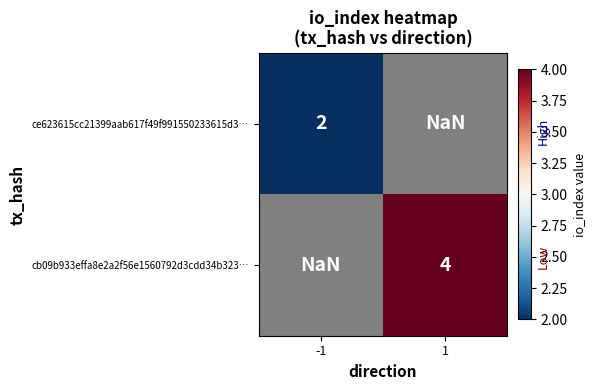

True or false: ce623615cc21399aab617f49f991550233615d3… has a value of 2.0 at -1.

True